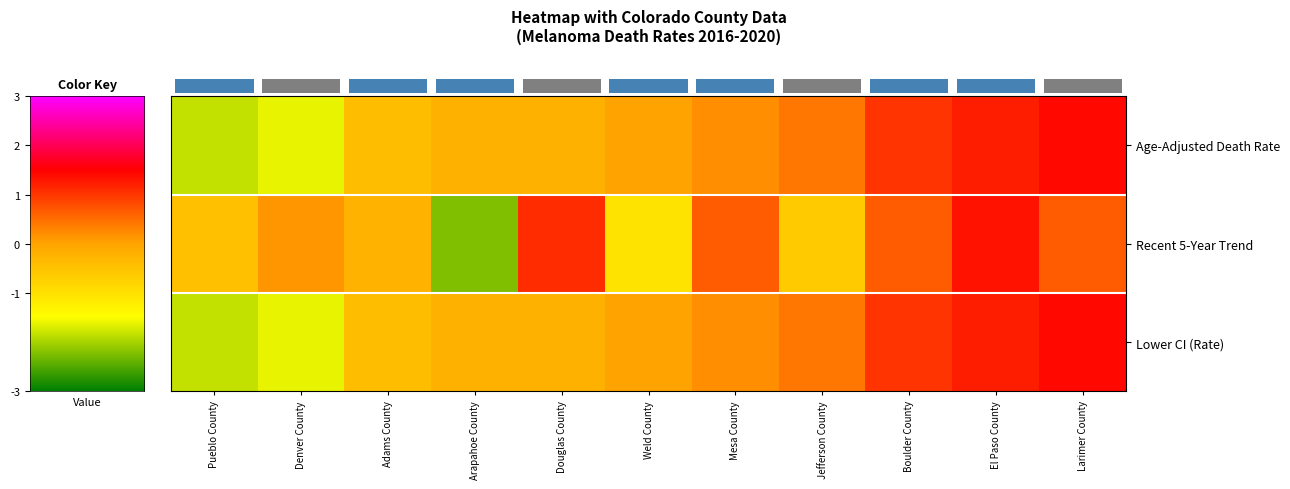

What is the spread (max minus min) of values at Larimer County?

0.8